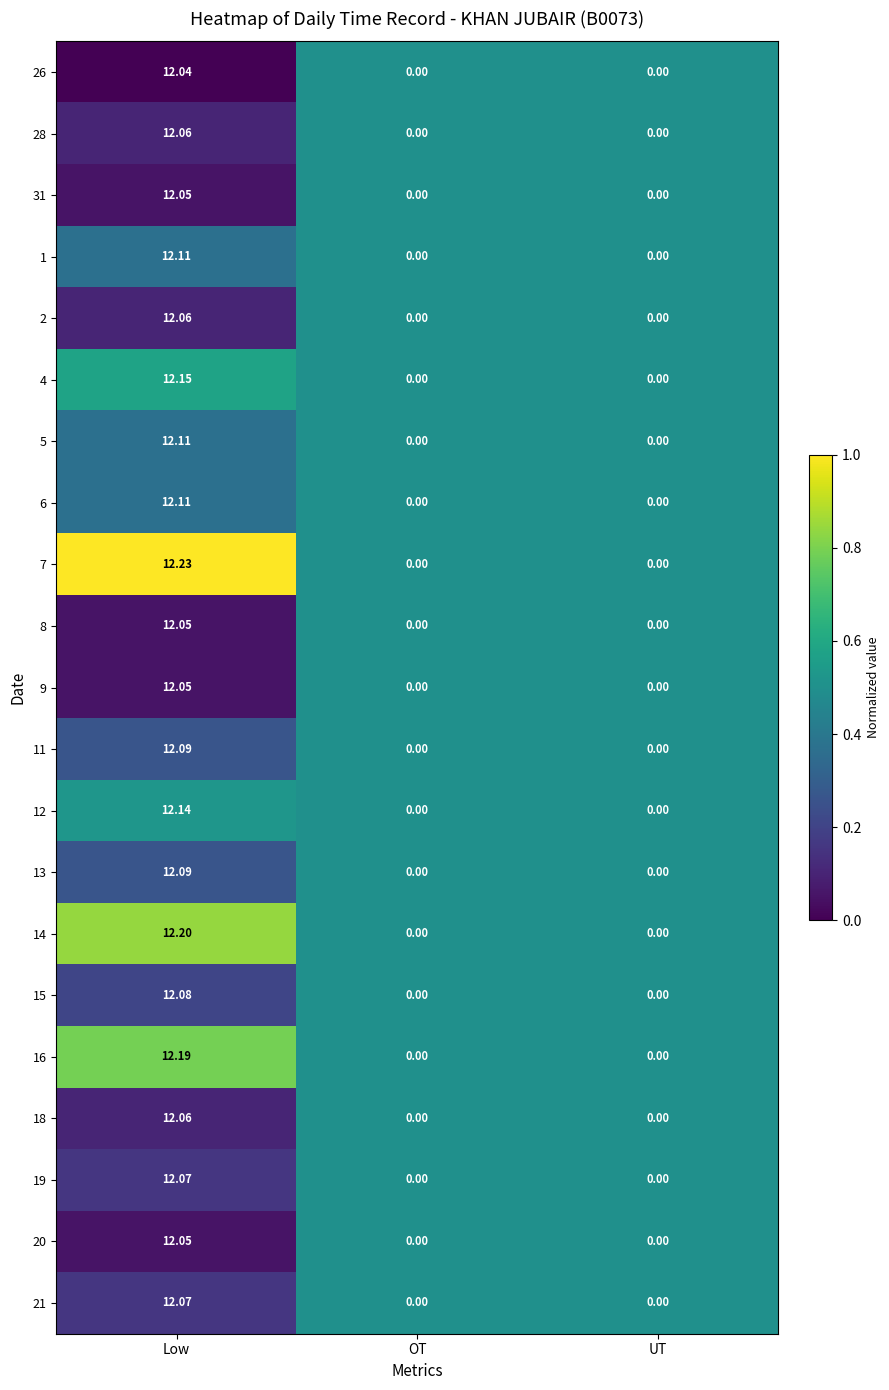

Is the value of 14 at Low greater than the value of 11 at UT?

Yes